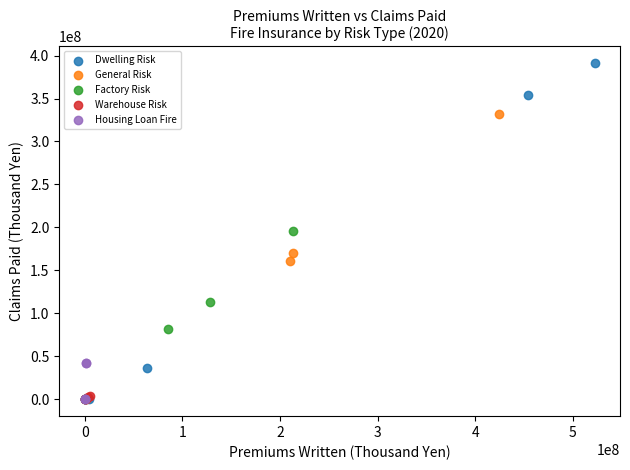

What are all the series names shown in the legend?

Dwelling Risk, General Risk, Factory Risk, Warehouse Risk, Housing Loan Fire